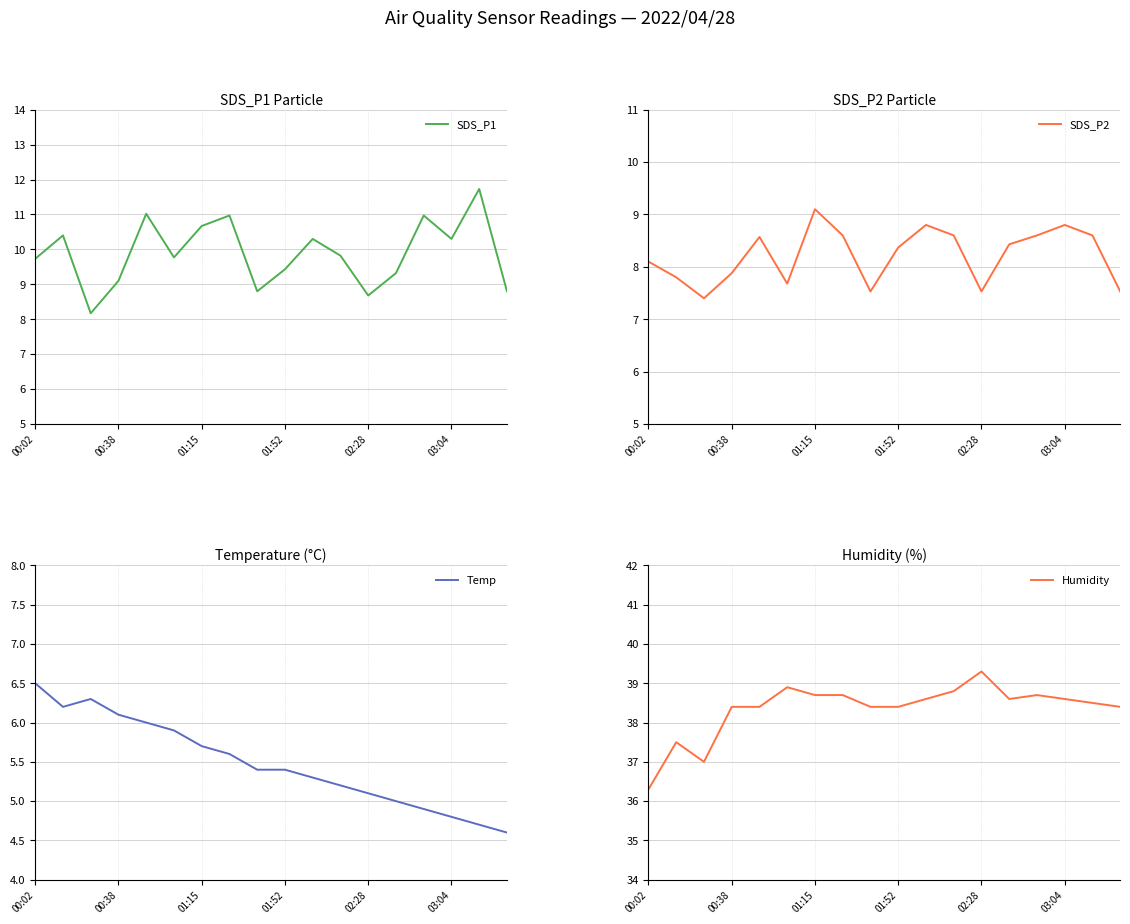

Where is SDS_P1 nearest to the value 9?

00:38